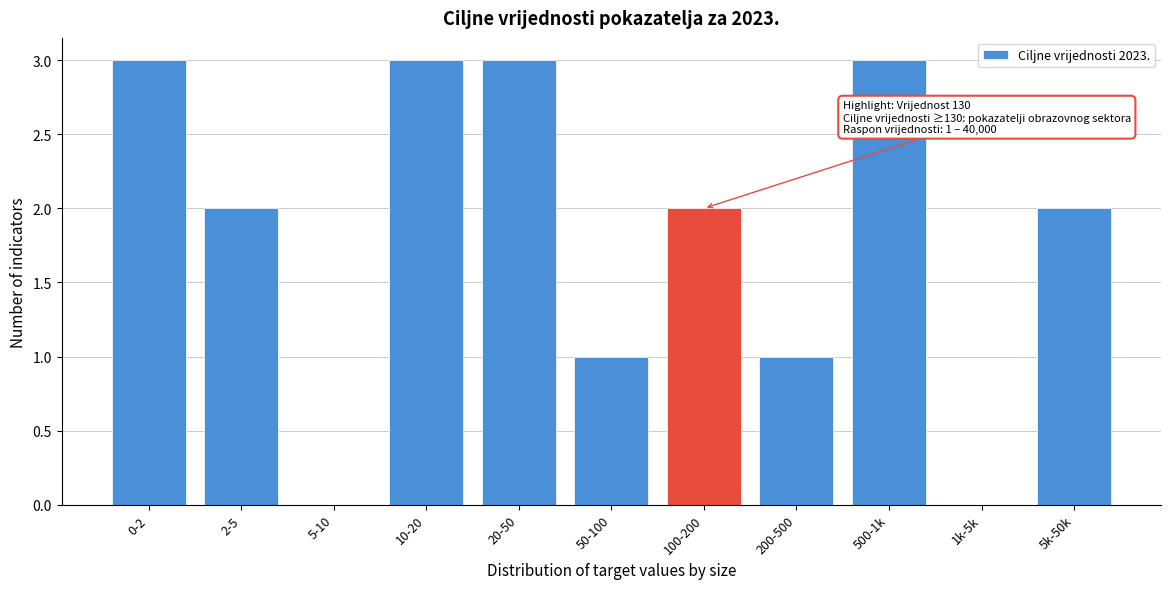

Reading right to left, list all the values displayed in this chart.

5k-50k=2	1k-5k=0	500-1k=3	200-500=1	100-200=2	50-100=1	20-50=3	10-20=3	5-10=0	2-5=2	0-2=3